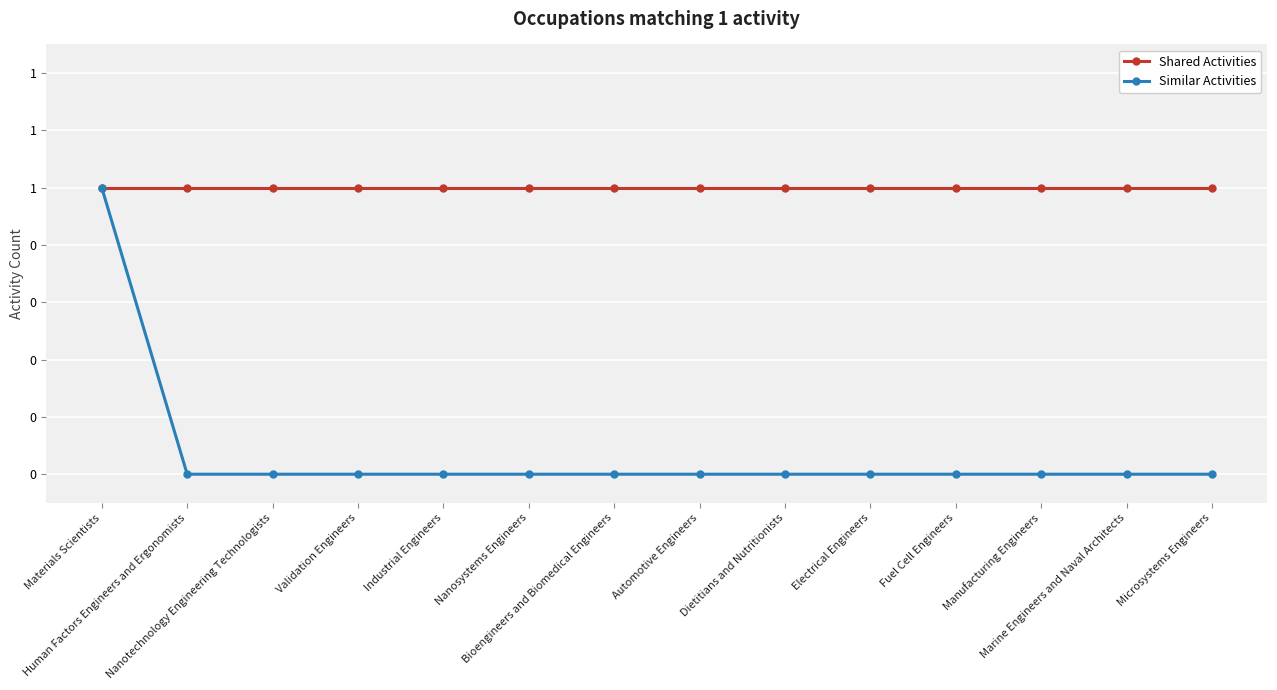

What are all the series names shown in the legend?

Shared Activities, Similar Activities